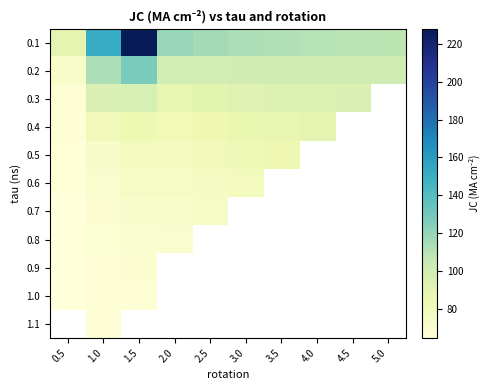

True or false: 0.3 has a value of 28.8 at 3.5.

False